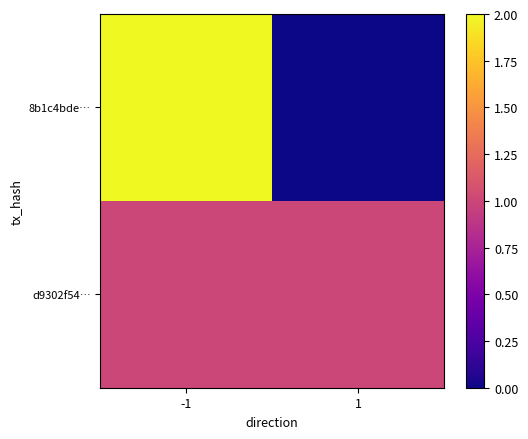

What is the difference between the highest and lowest values at 1?

1